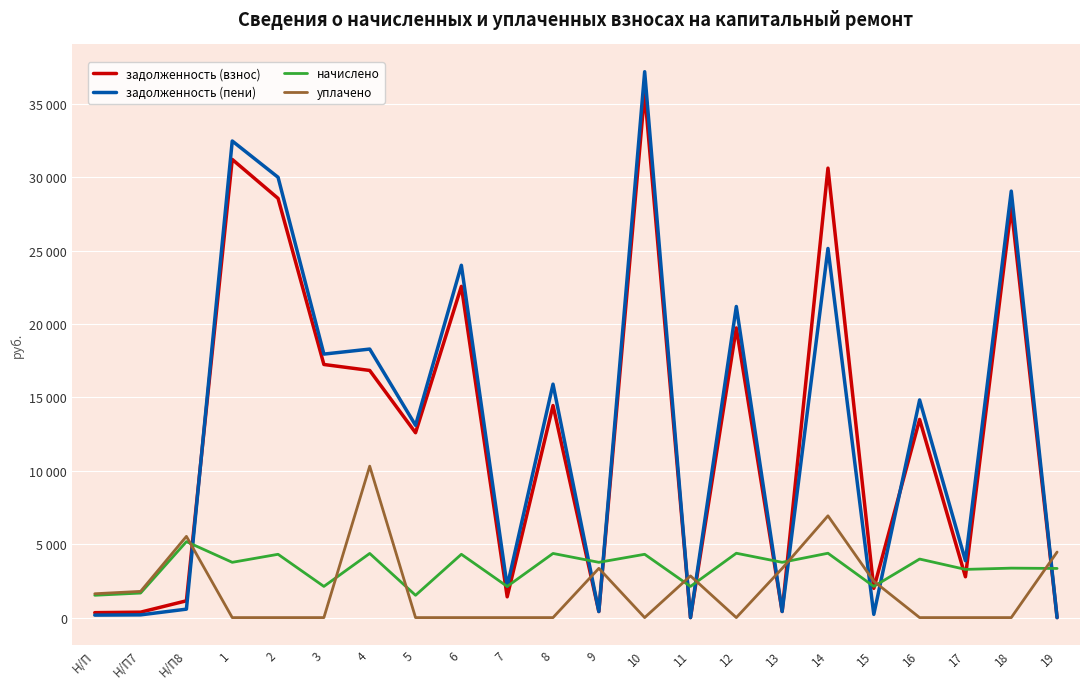

In задолженность (взнос), how many points are higher than both neighbors (excluding endpoints)?

8